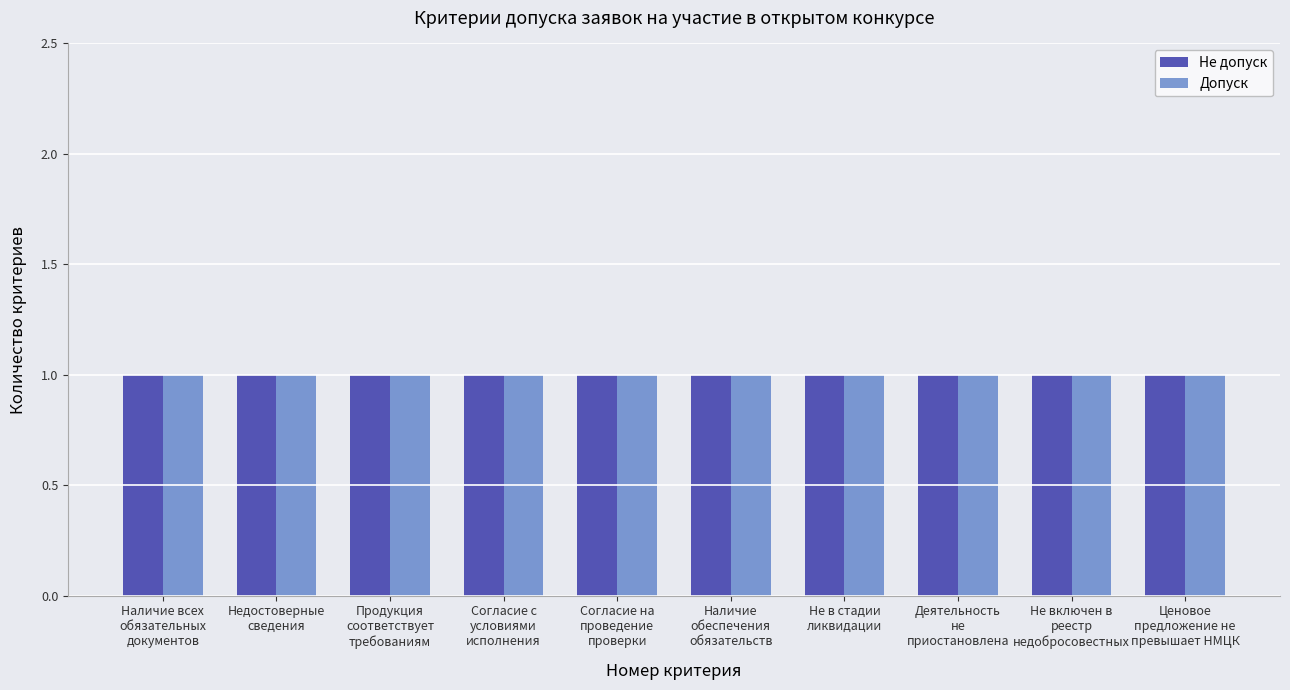

Does the chart contain stacked bars?

No